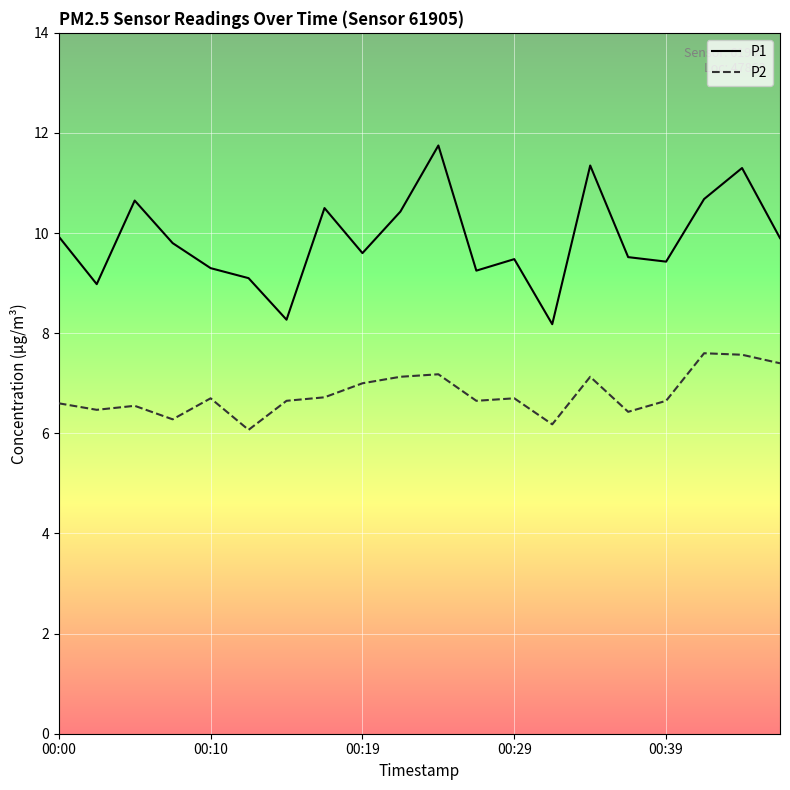

True or false: P1 and P2 intersect in this chart.

False